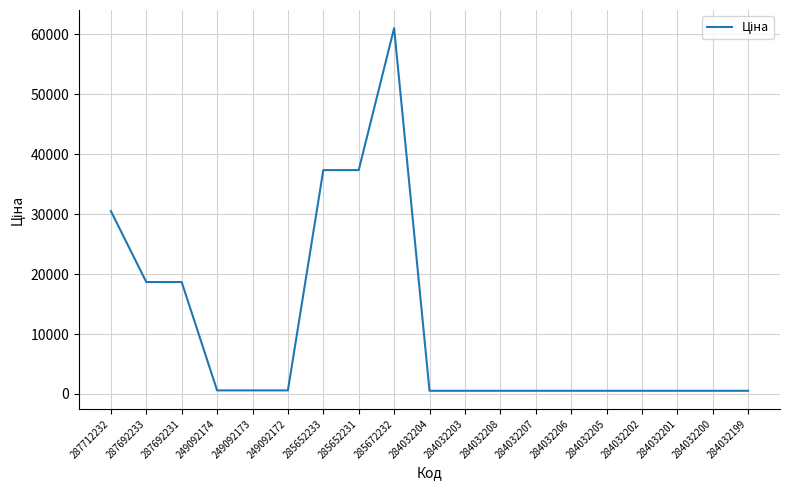

The chart shows a value of 535.4 at 284032205. True or false?

True